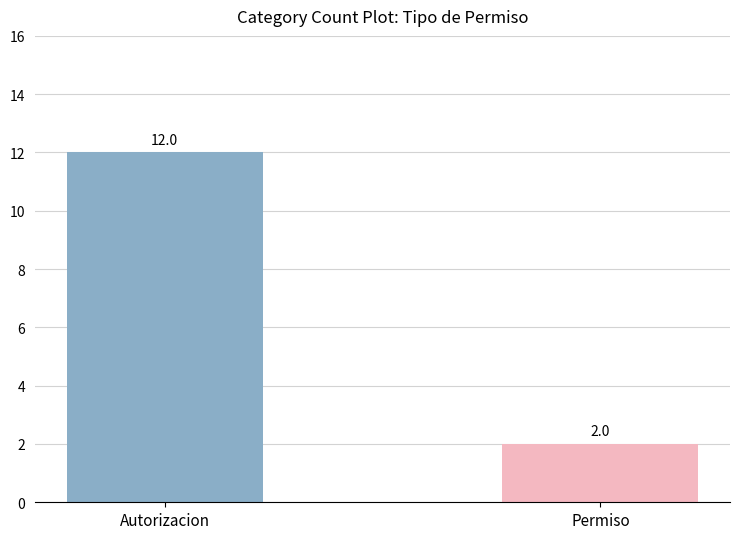

Rank the categories by value from lowest to highest.

Permiso, Autorizacion